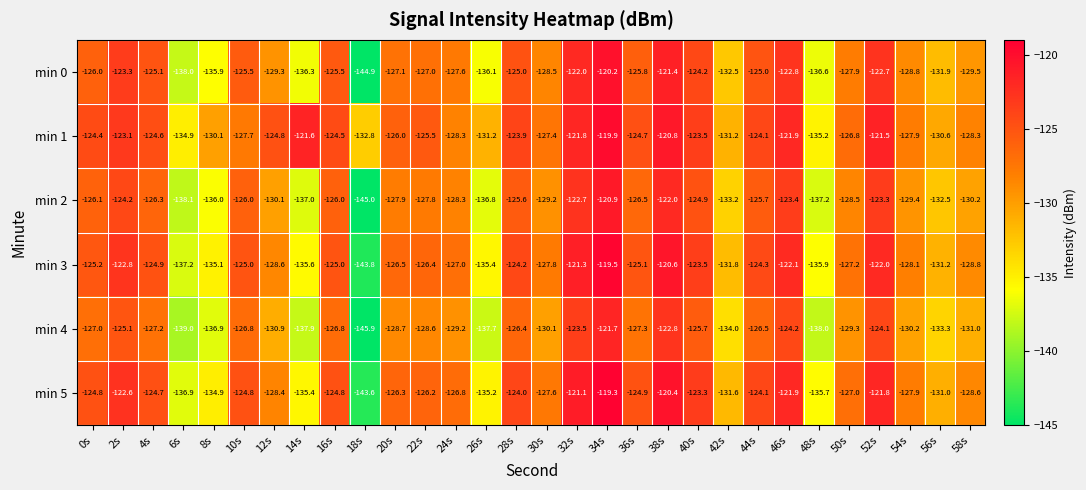

At which label does min 1 reach its peak?

34s